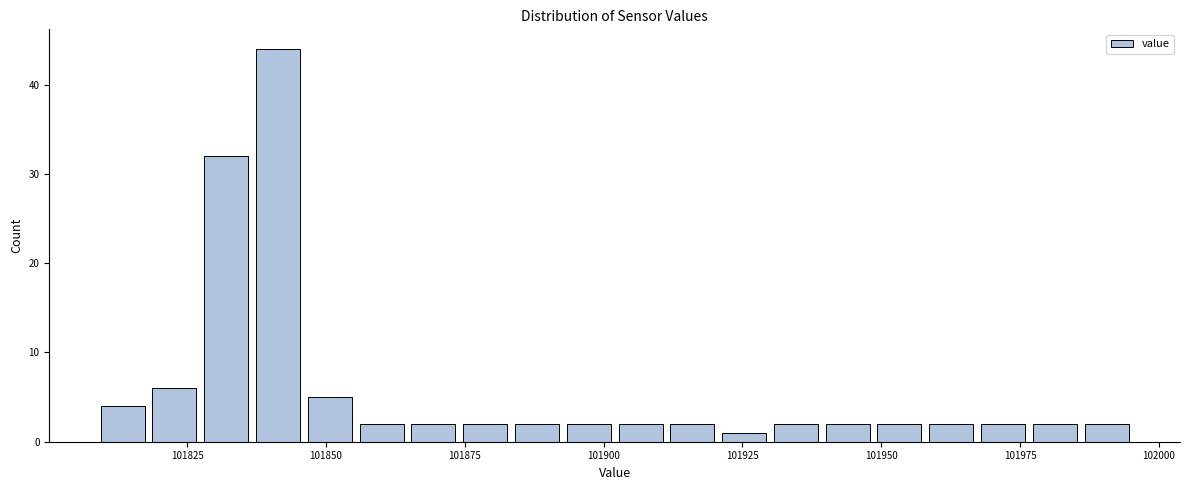

Around what value on the x-axis is the tallest bar? Give the approximate position of its centre, as read against the axis.

101840